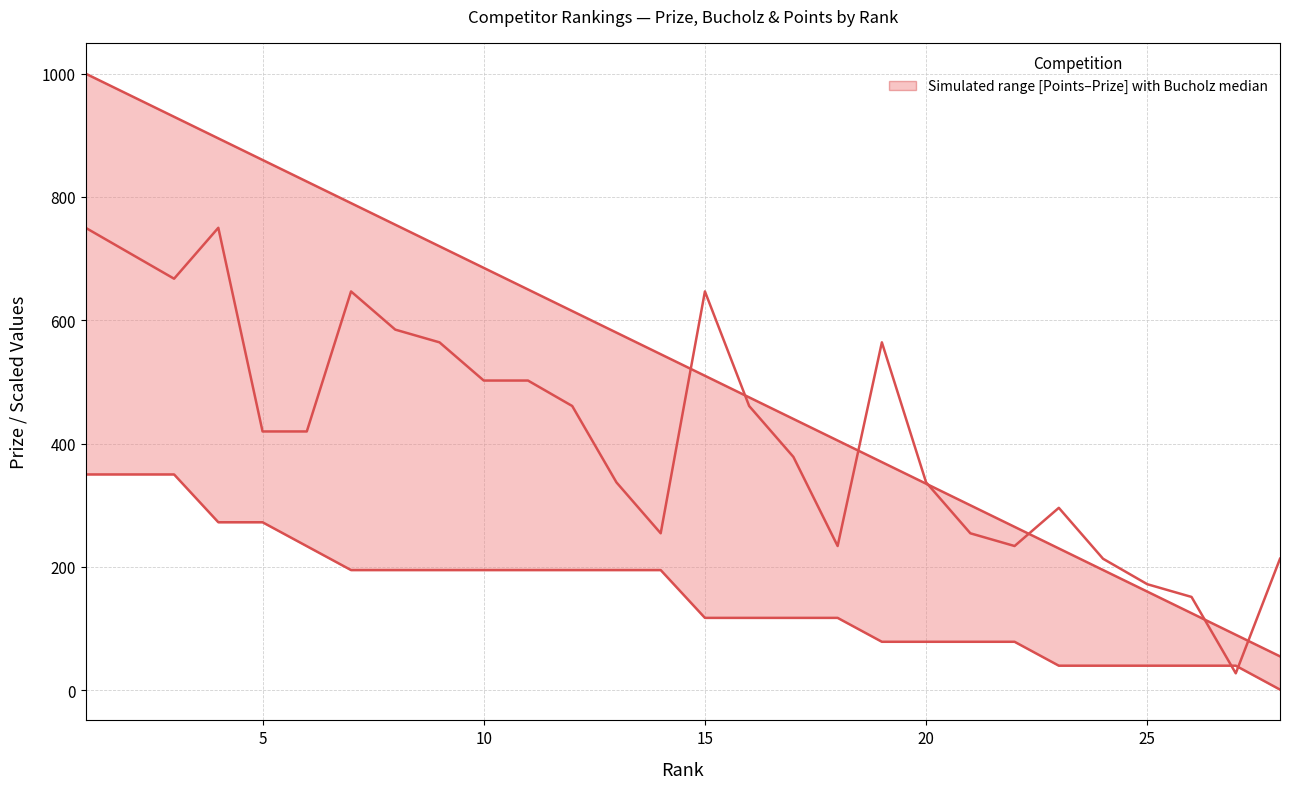

What is the sum of all Points (lower bound, scaled) values?

4372.7